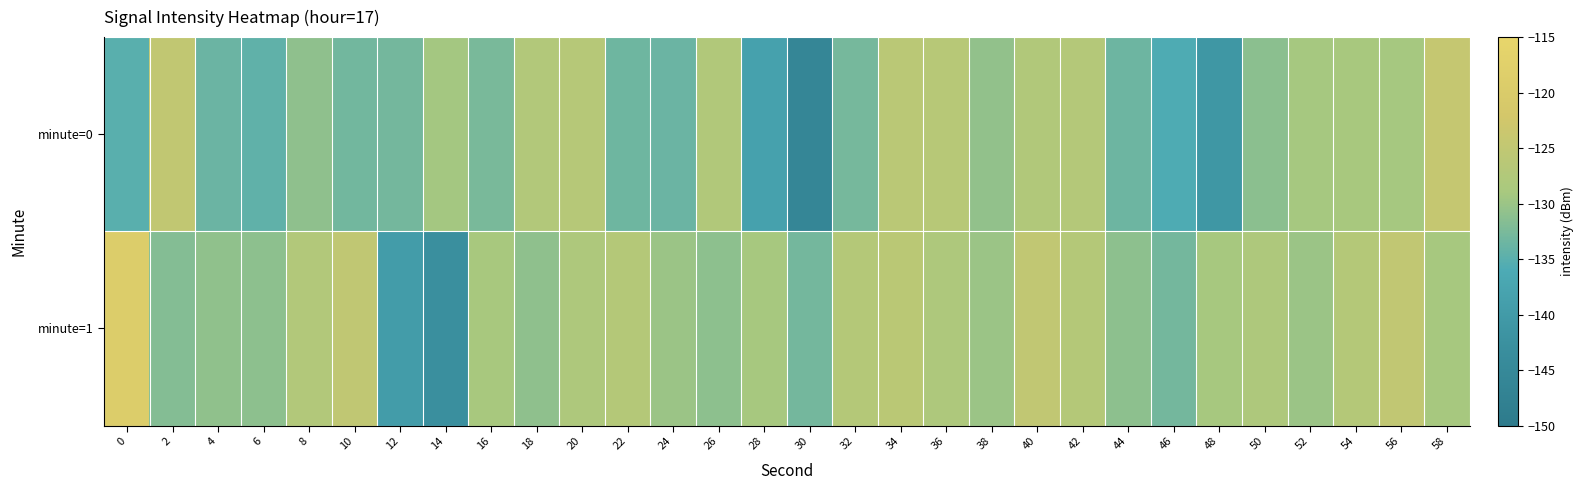

What is the smallest value displayed?

-145.8